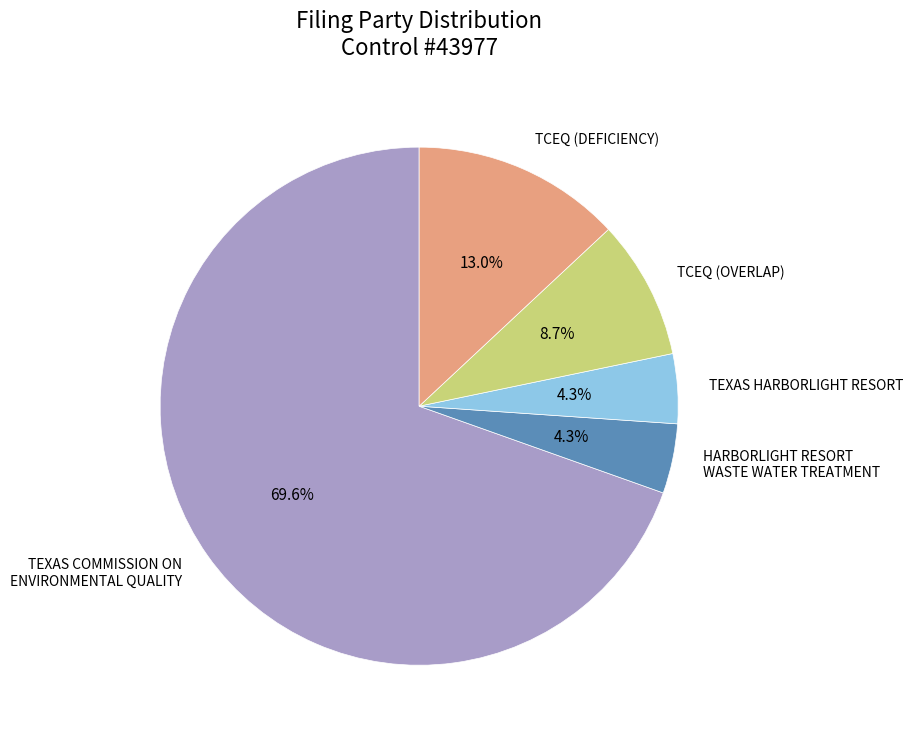

What percentage is NOT represented by TCEQ (OVERLAP)?

91.3%